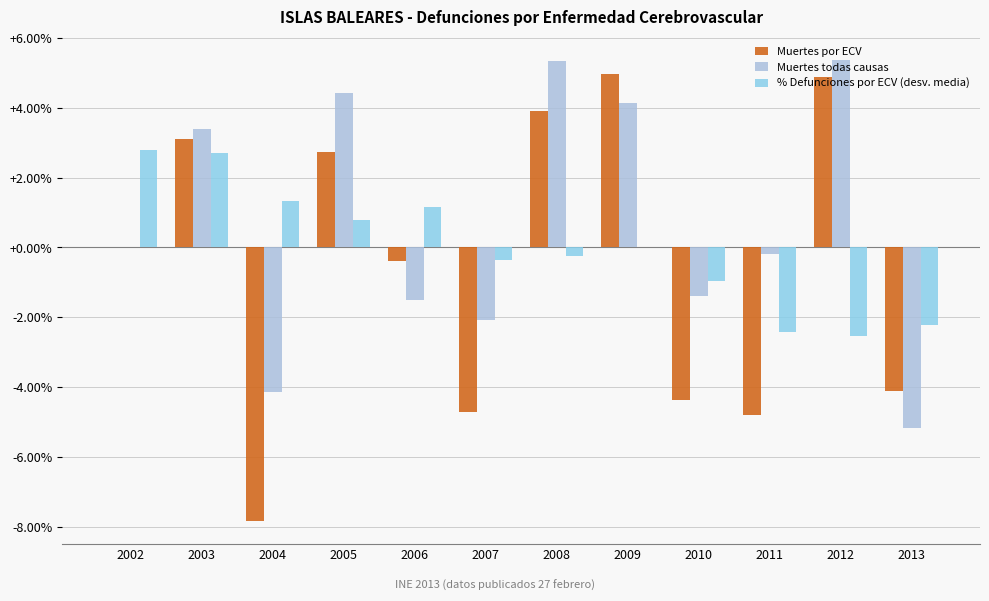

The value of % Defunciones por ECV (desv. media) at 2006 is 1.8. True or false?

False